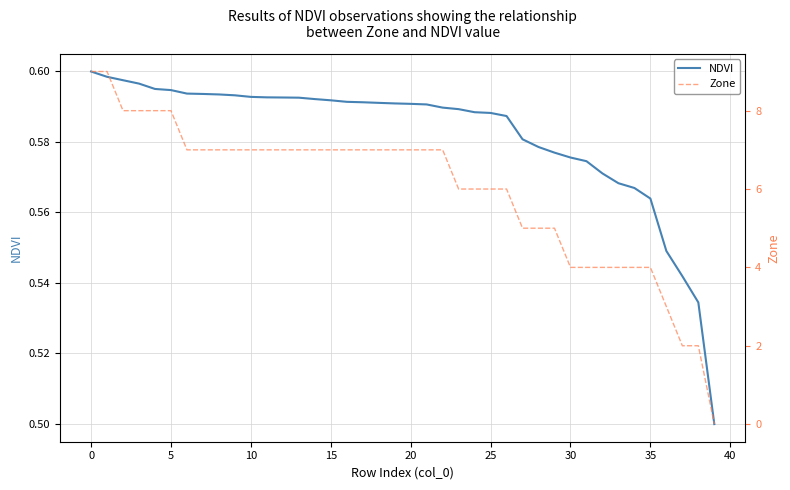

True or false: Zone and NDVI cross at least once.

True